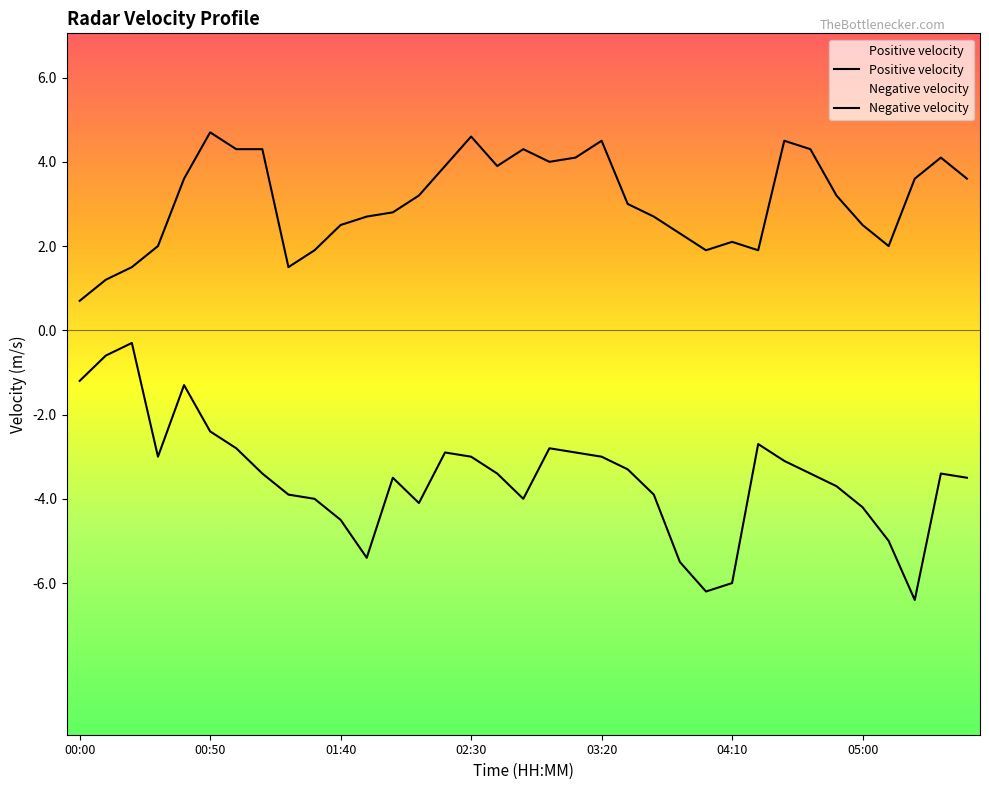

How many interior local valleys does the negative_values series have?

6